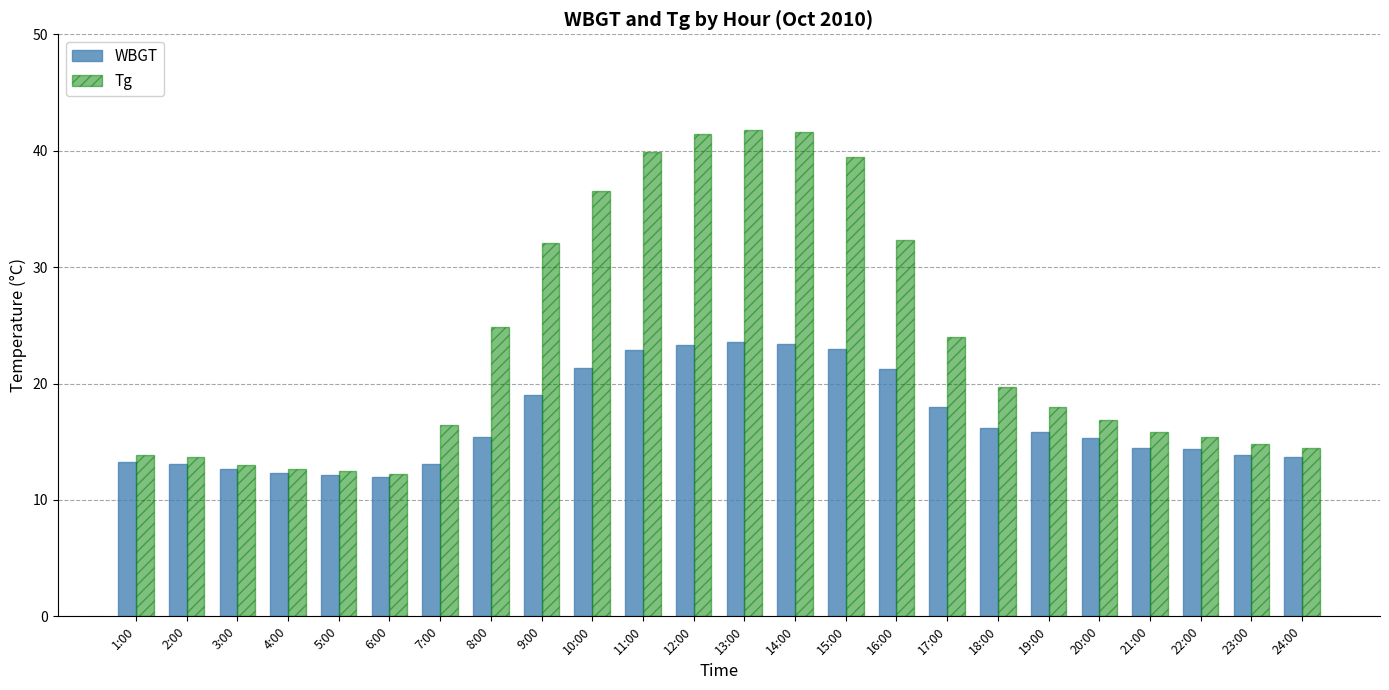

Which series has the largest range (max minus min)?

Tg